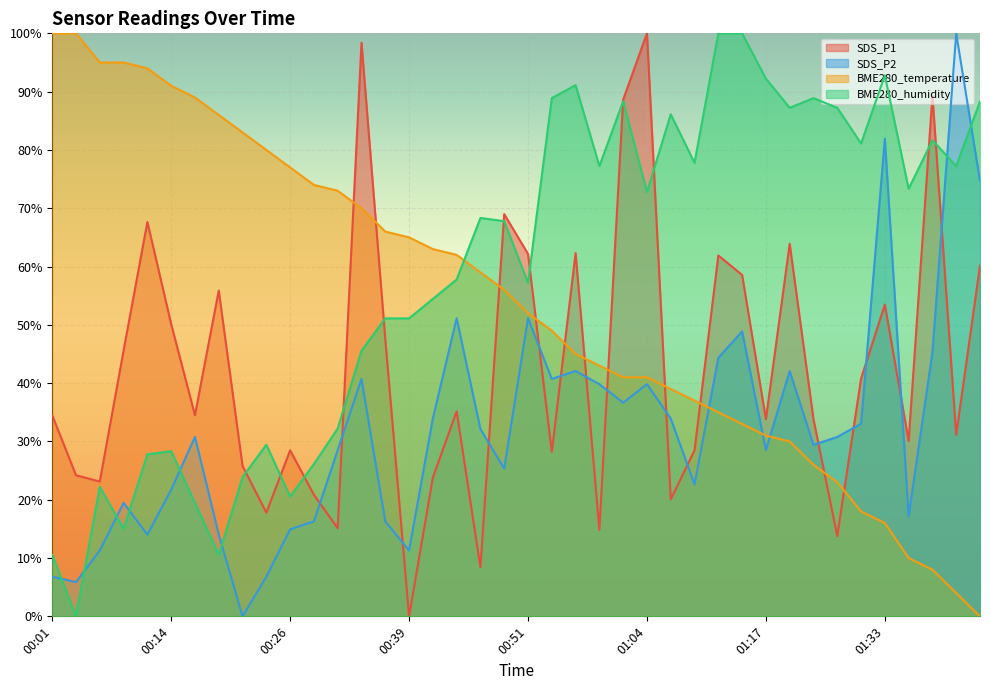

What are all the series names shown in the legend?

SDS_P1, SDS_P2, BME280_temperature, BME280_humidity